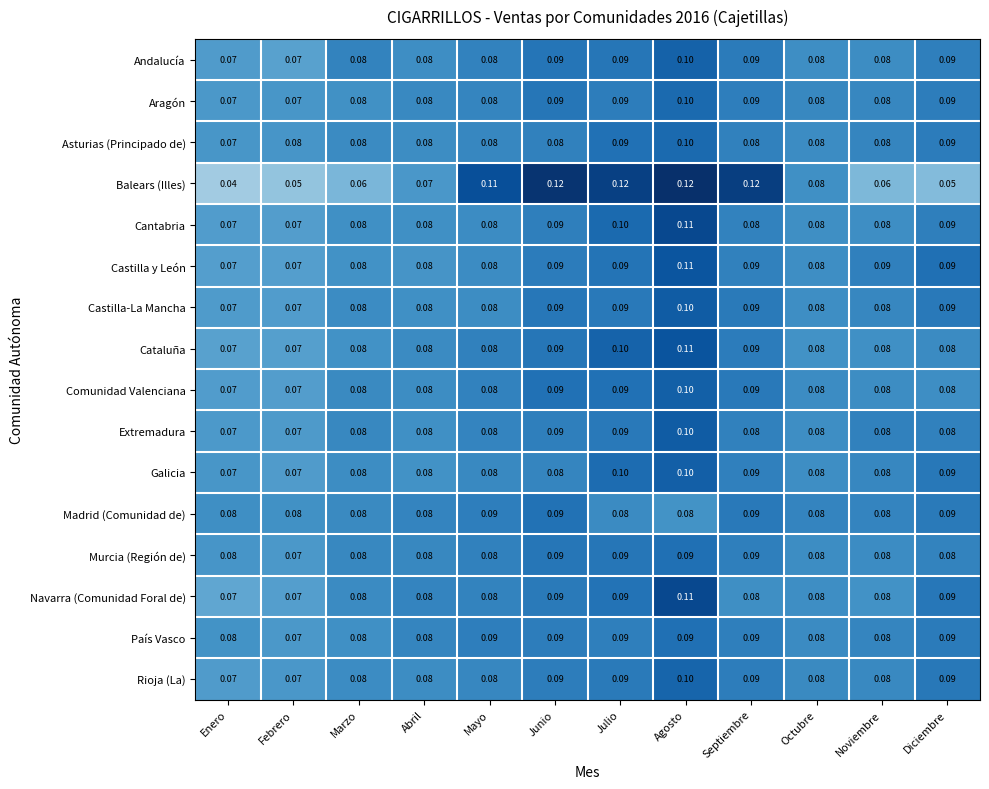

Which series has the widest spread of values?

Balears (Illes)